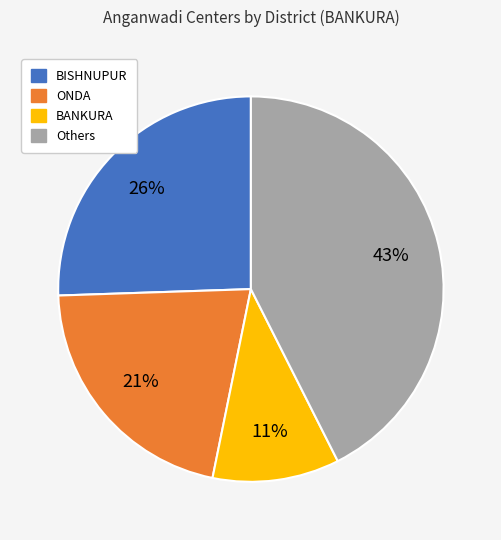

Is there a majority slice in this chart?

No